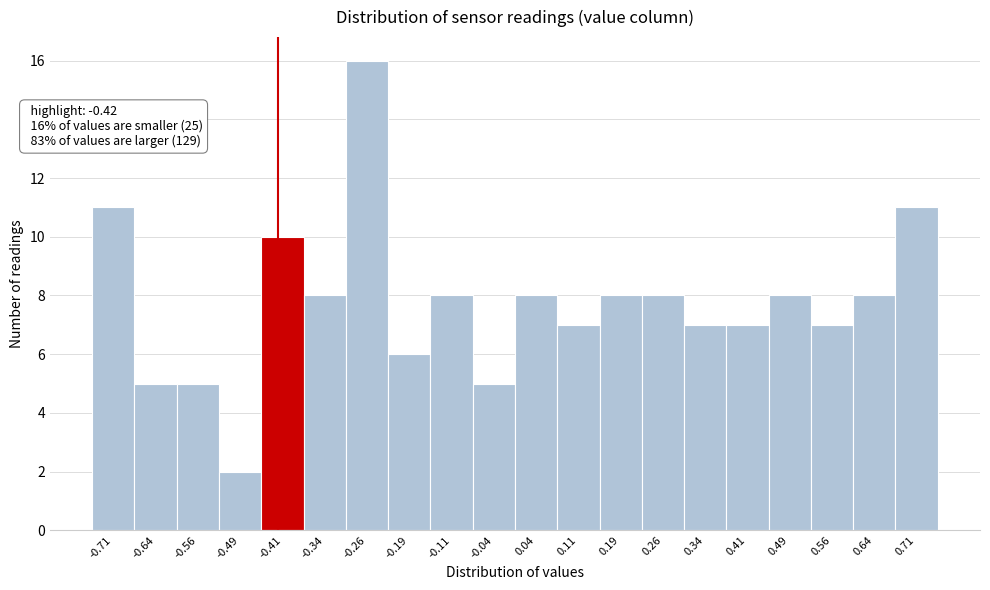

Over which range of the x-axis is the bar tallest?

-0.300 to -0.225